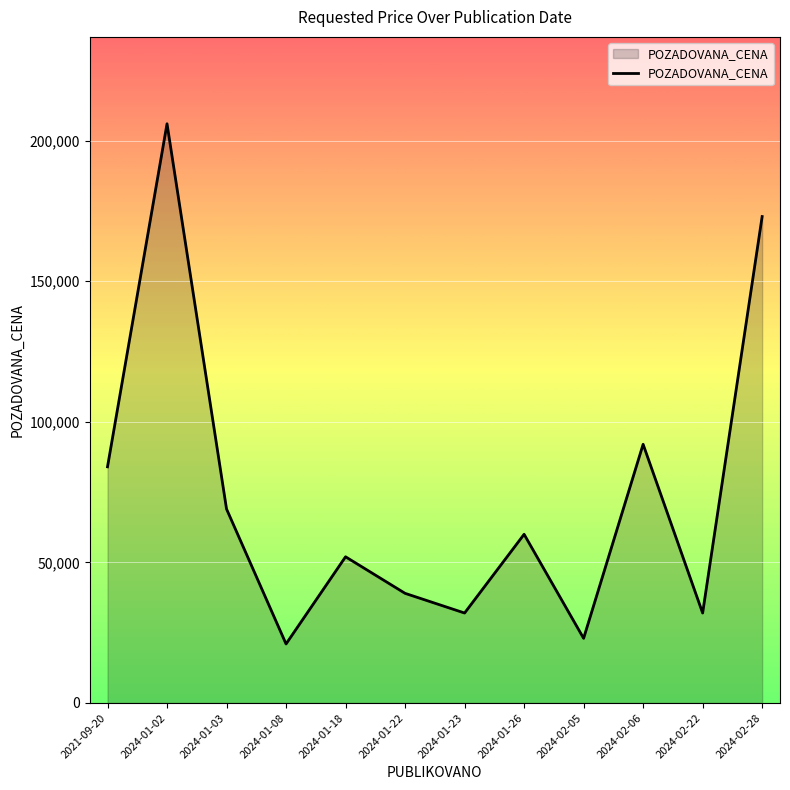

Where is the first local maximum?

2024-01-02